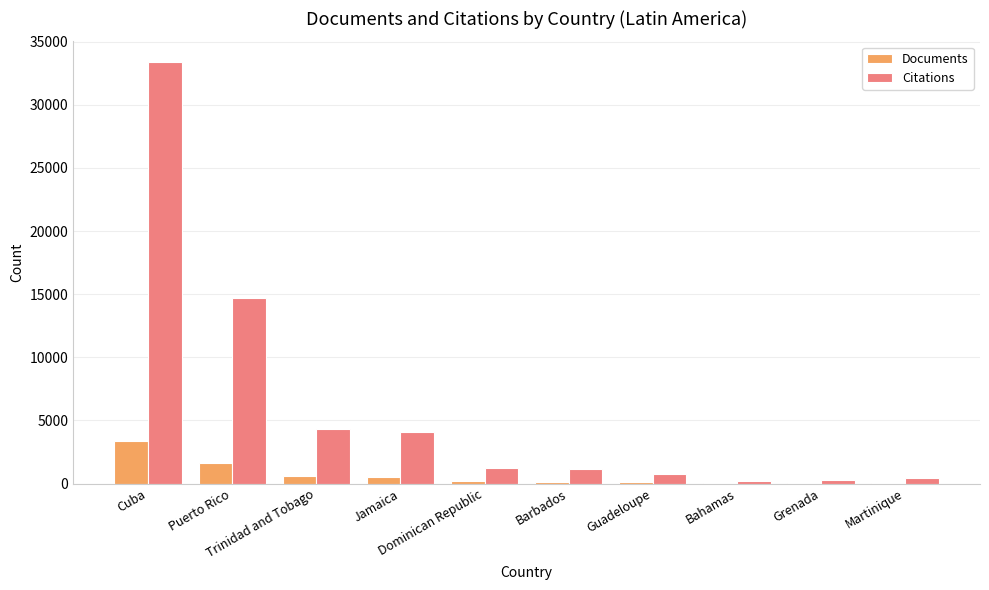

Which series changed the most between Puerto Rico and Jamaica?

Citations